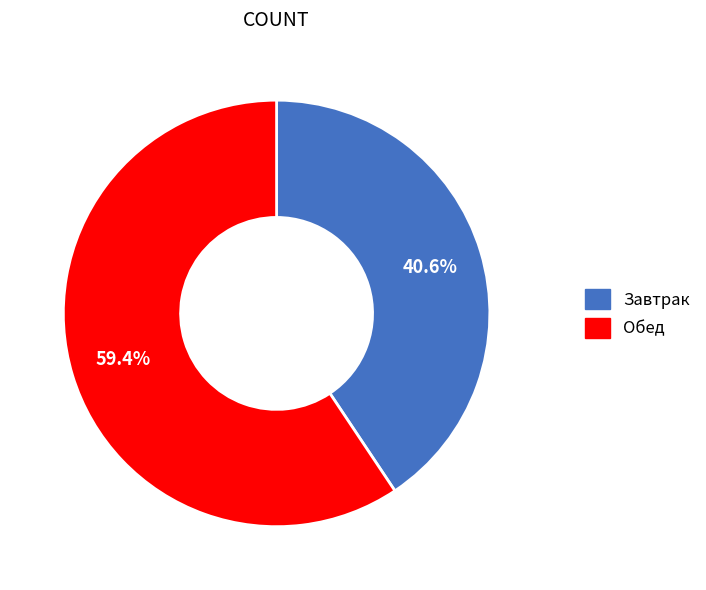

True or false: Завтрак accounts for 33% of the total.

False